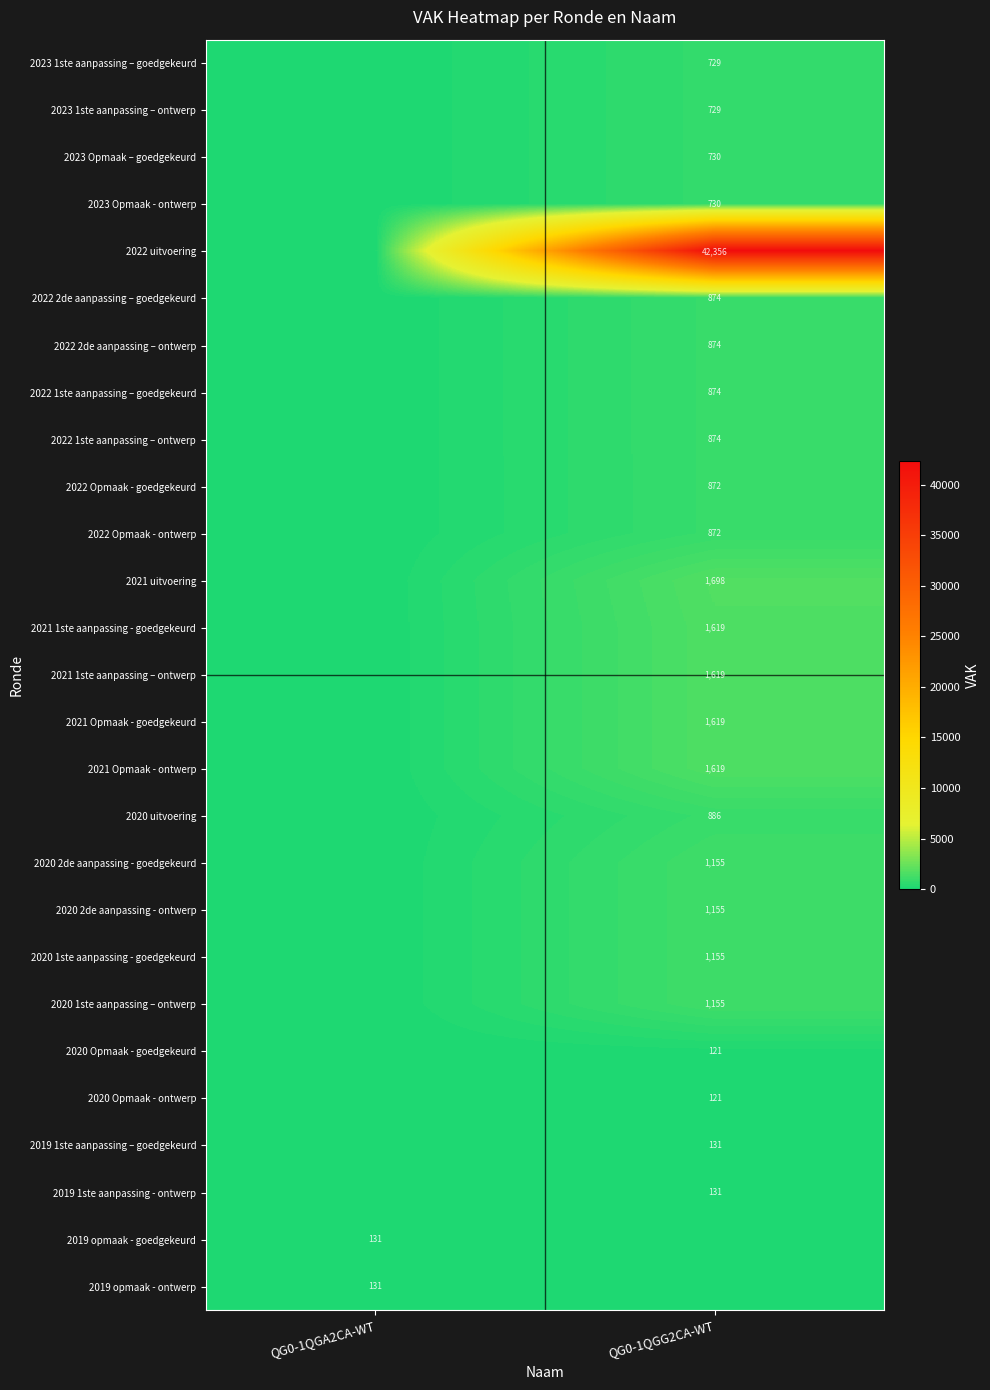

Is the value of 2020 1ste aanpassing – ontwerp at QG0-1QGG2CA-WT greater than the value of 2022 Opmaak - ontwerp at QG0-1QGG2CA-WT?

Yes